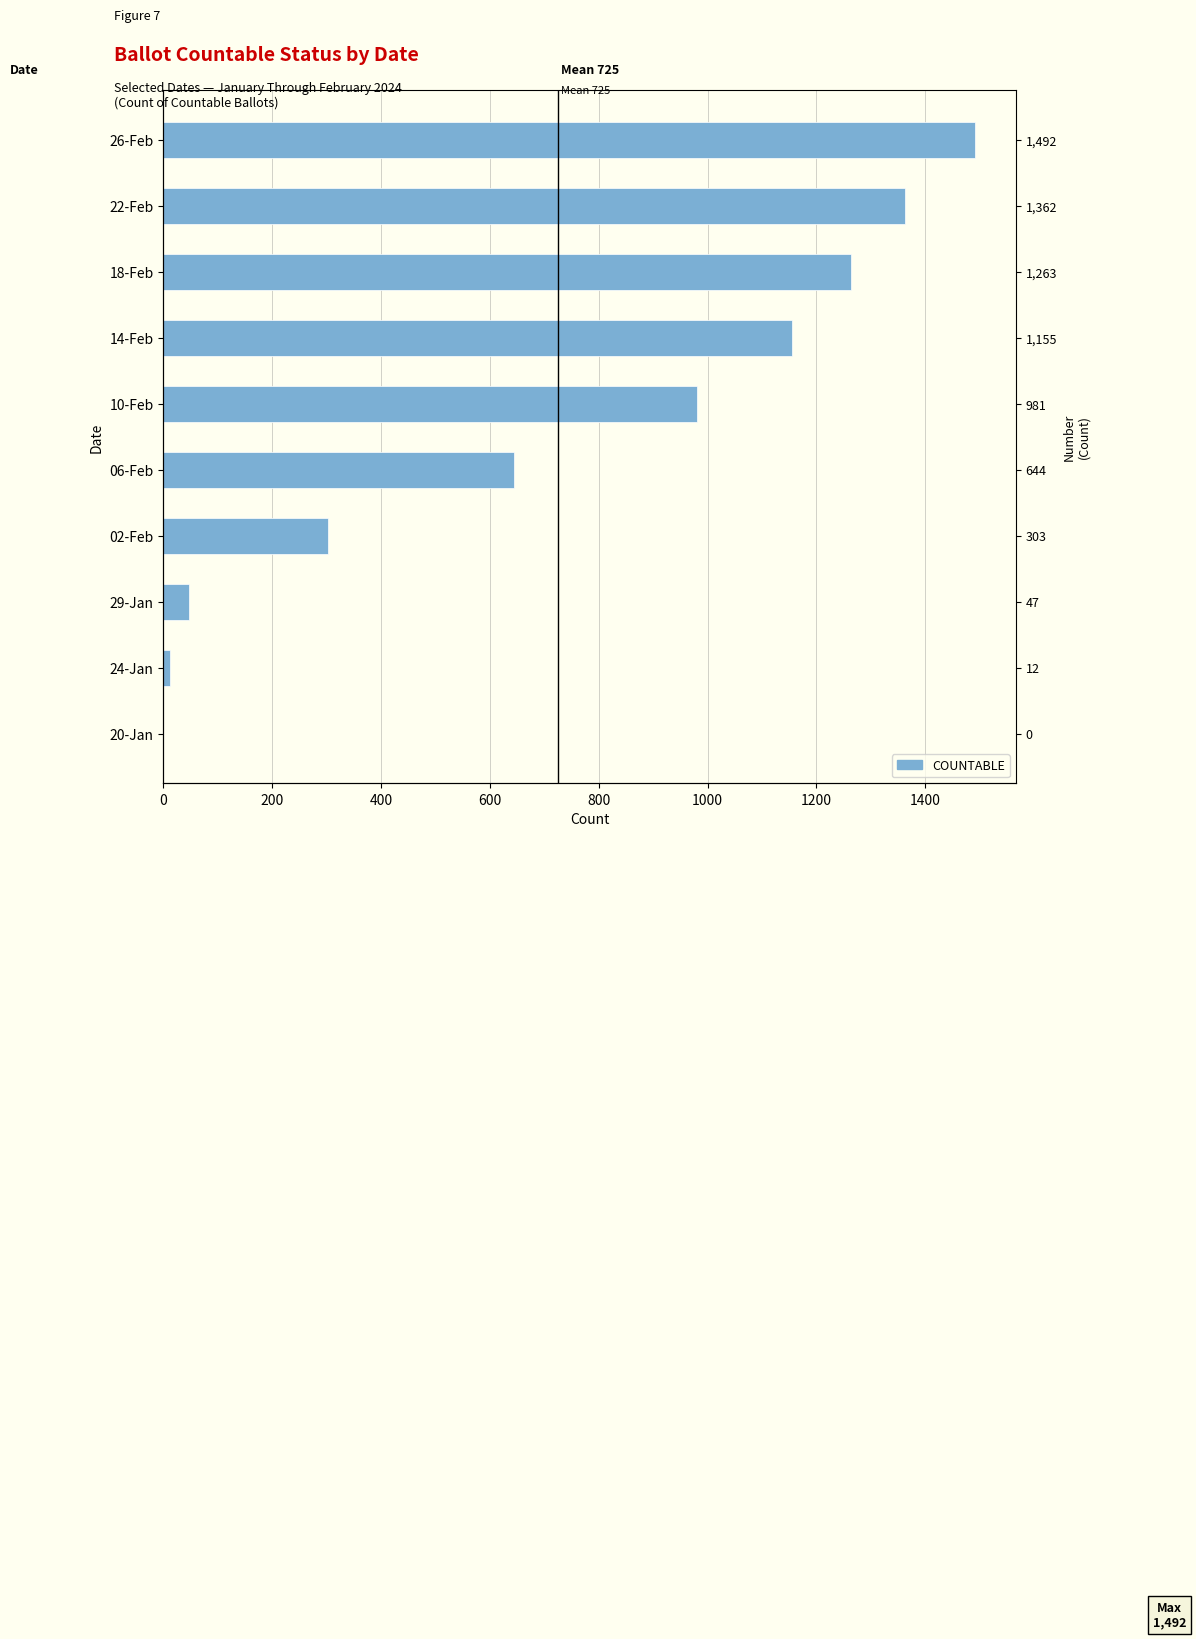

The chart shows a value of -697 at 20-Jan. True or false?

False